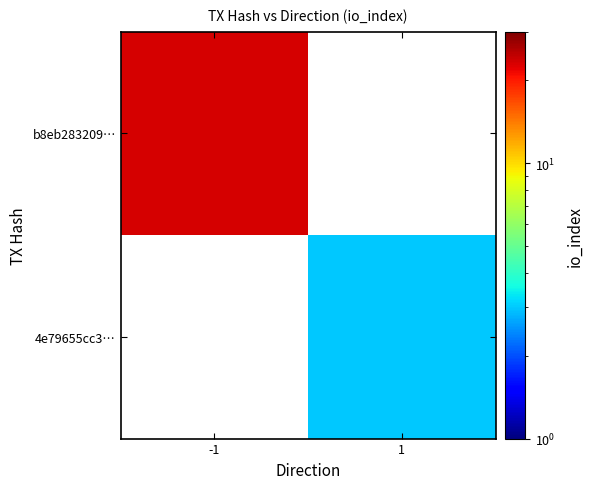

The value of b8eb283209… at -1 is 35.5. True or false?

False